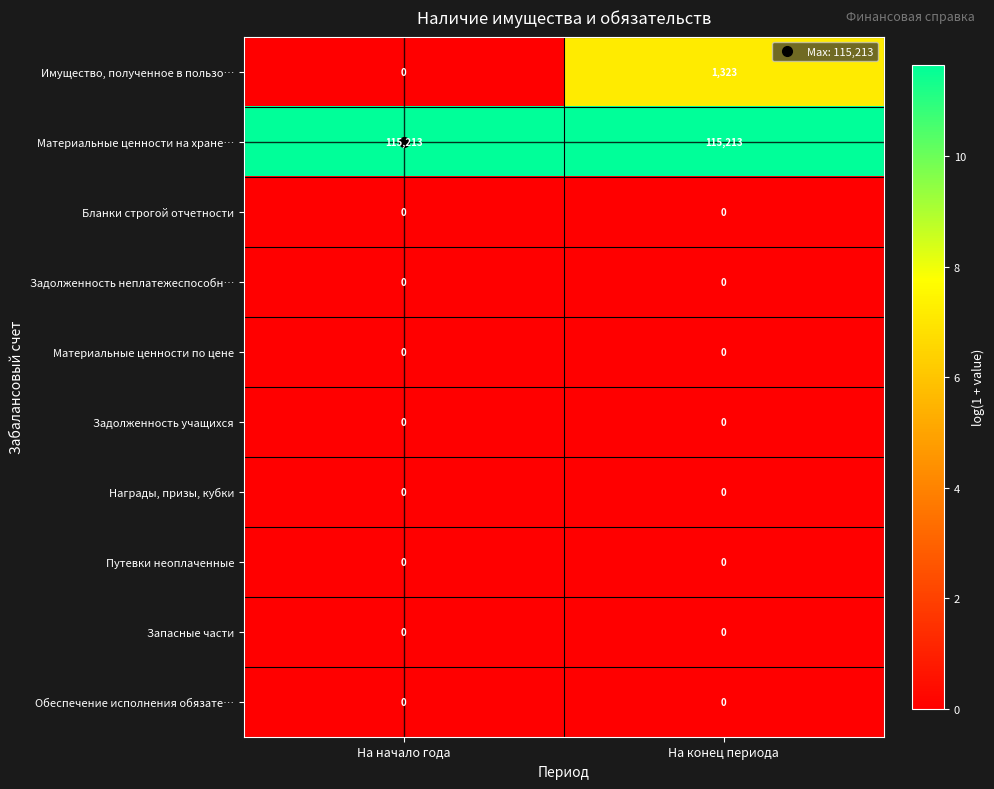

What is the difference between the highest and lowest values at На начало года?

115213